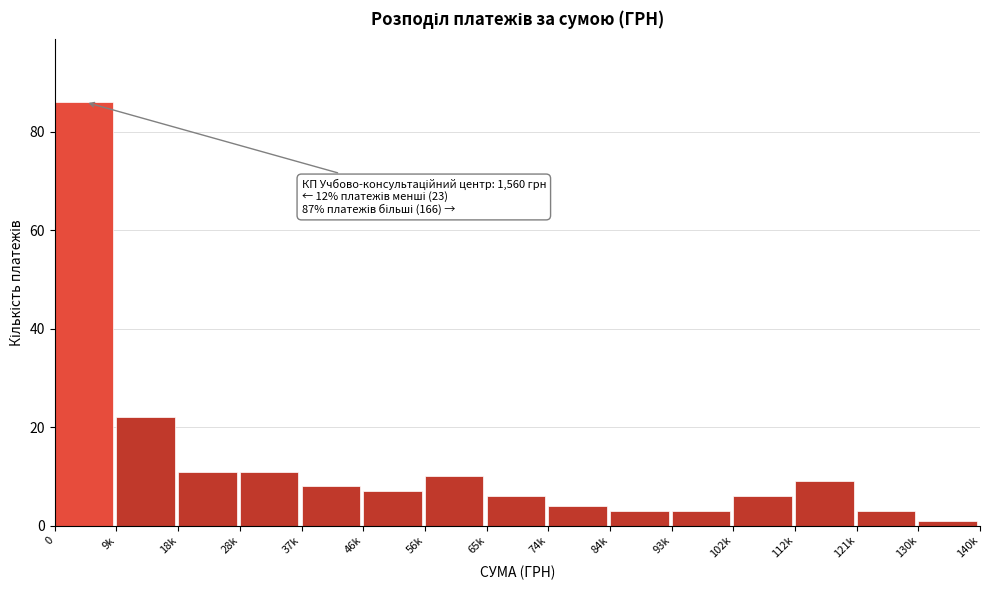

Reading left to right, transcribe all the data shown in this chart.

0=86	9k=22	18k=11	28k=11	37k=8	46k=7	56k=10	65k=6	74k=4	84k=3	93k=3	102k=6	112k=9	121k=3	130k=1